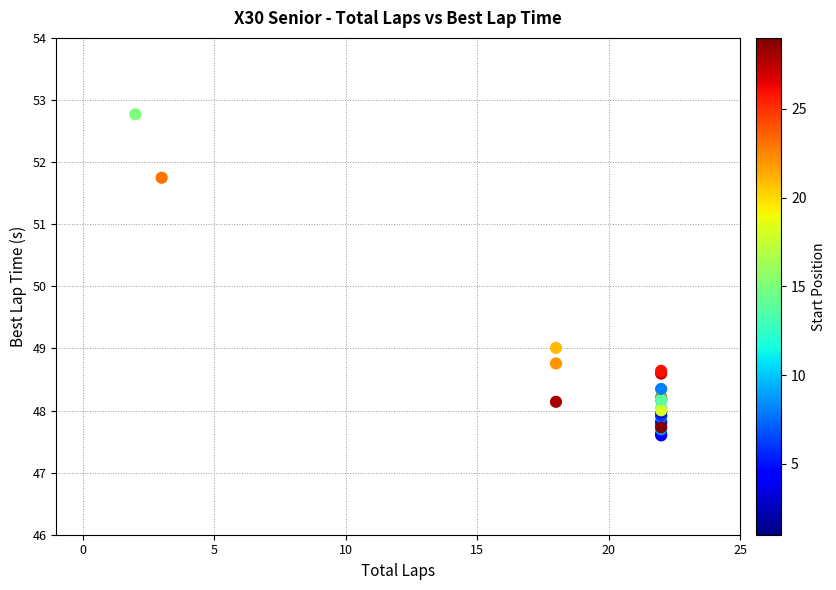

What Y value in the scatter plot is closest to 50?

49.0